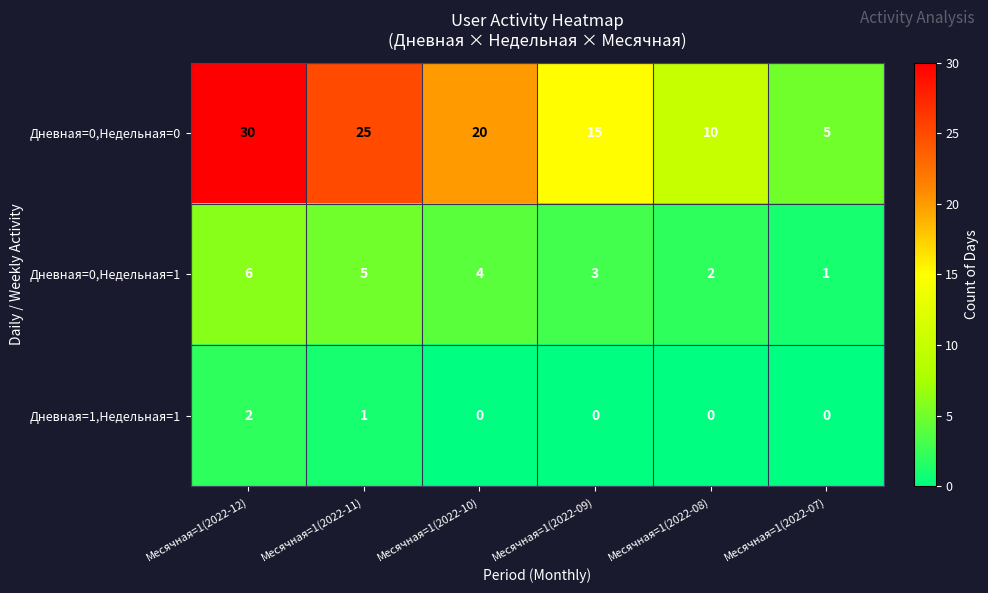

Which series has the largest range (max minus min)?

Дневная=0,Недельная=0